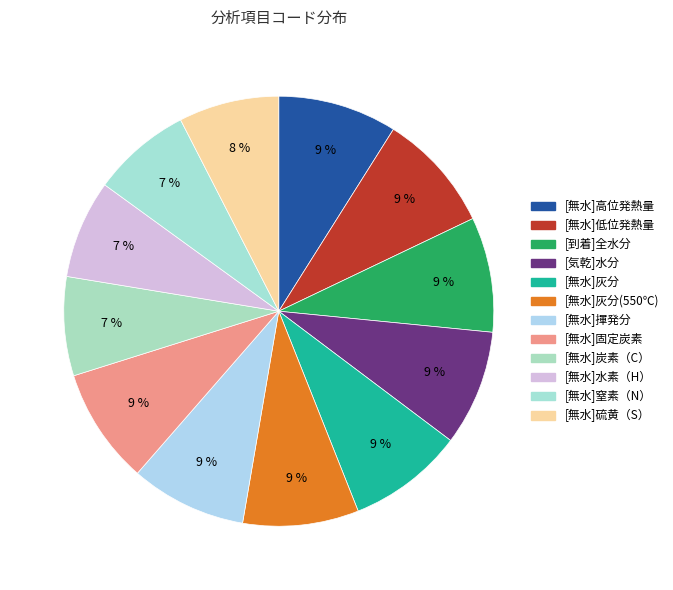

To the nearest percent, what is the average slice percentage?

8%